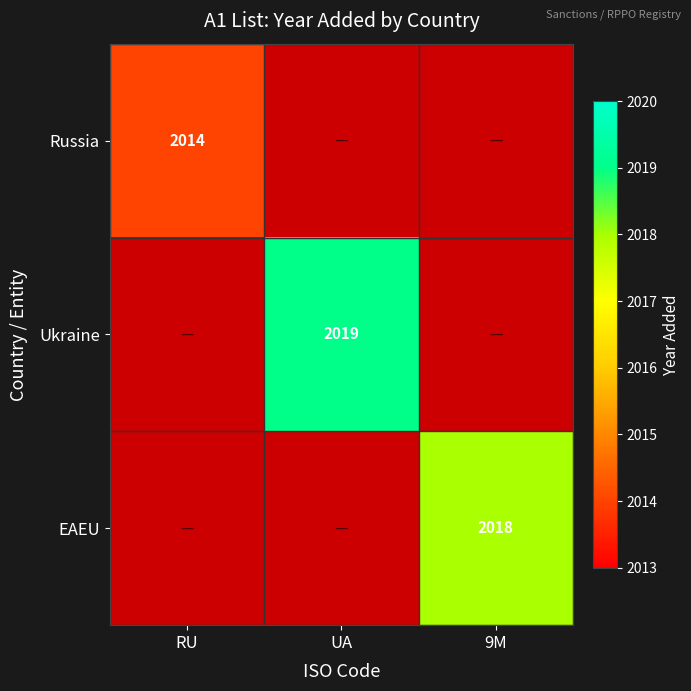

The value of Ukraine at UA is 2789. True or false?

False